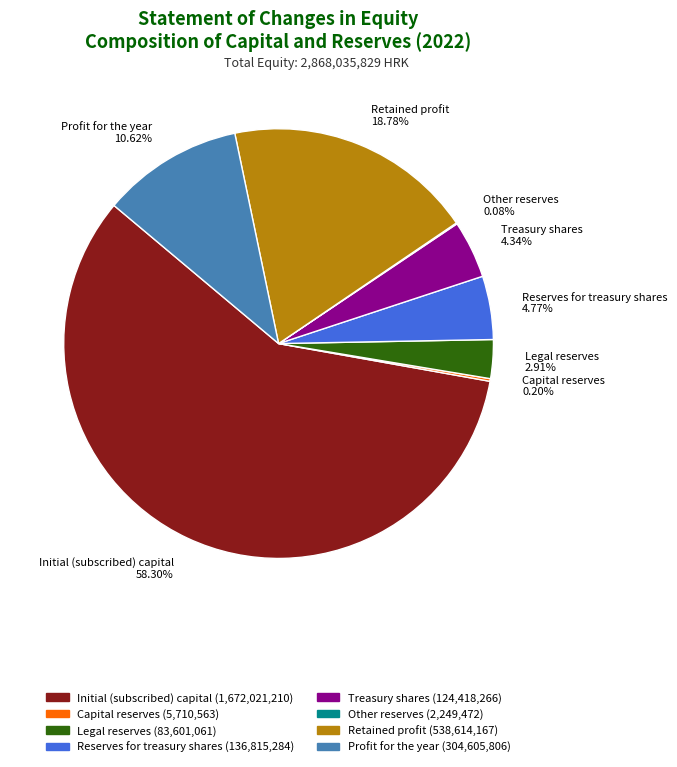

Between Retained profit 18.78% and Profit for the year 10.62%, which is larger?

Retained profit 18.78%